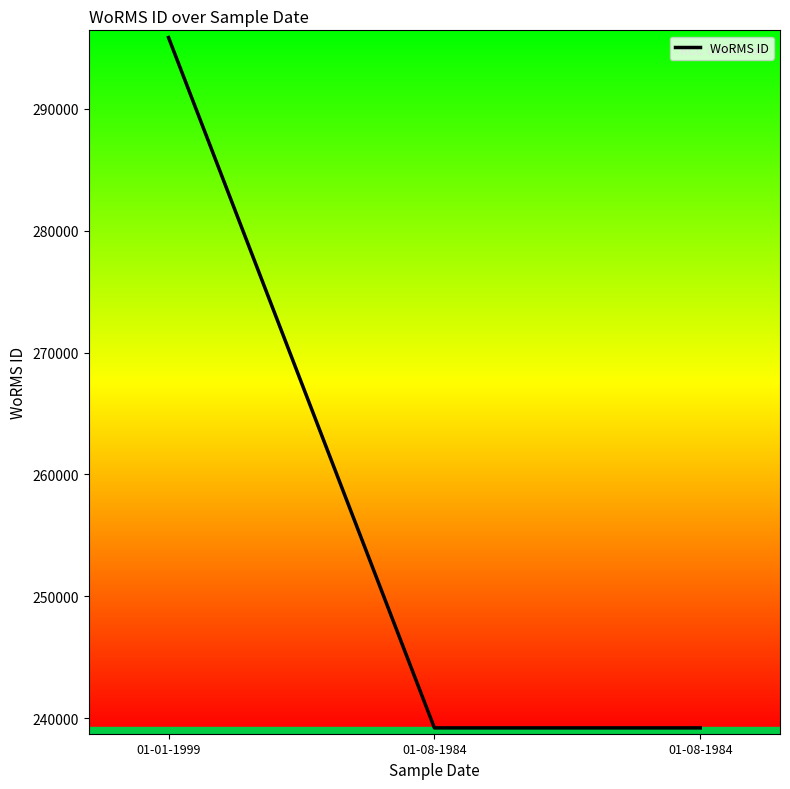

The value at 01-08-1984 is 239201. True or false?

True